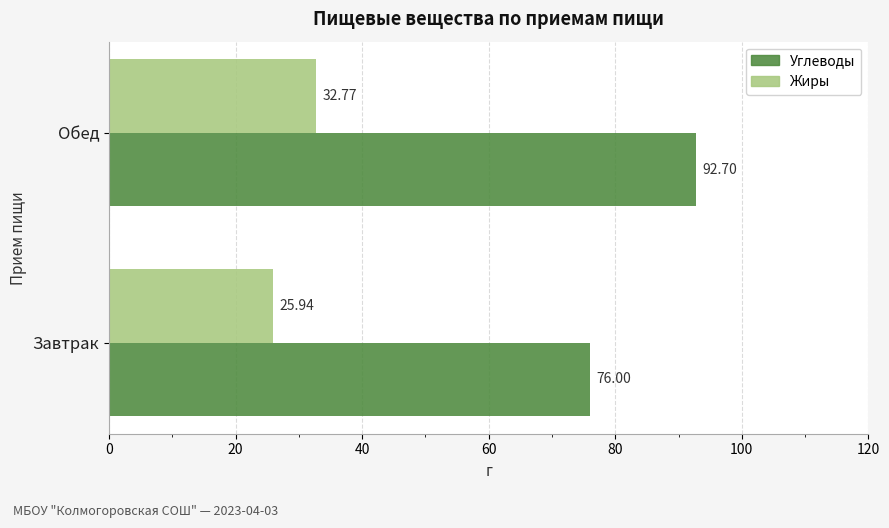

What is the sum of the Углеводы values at Завтрак and Обед?

168.7